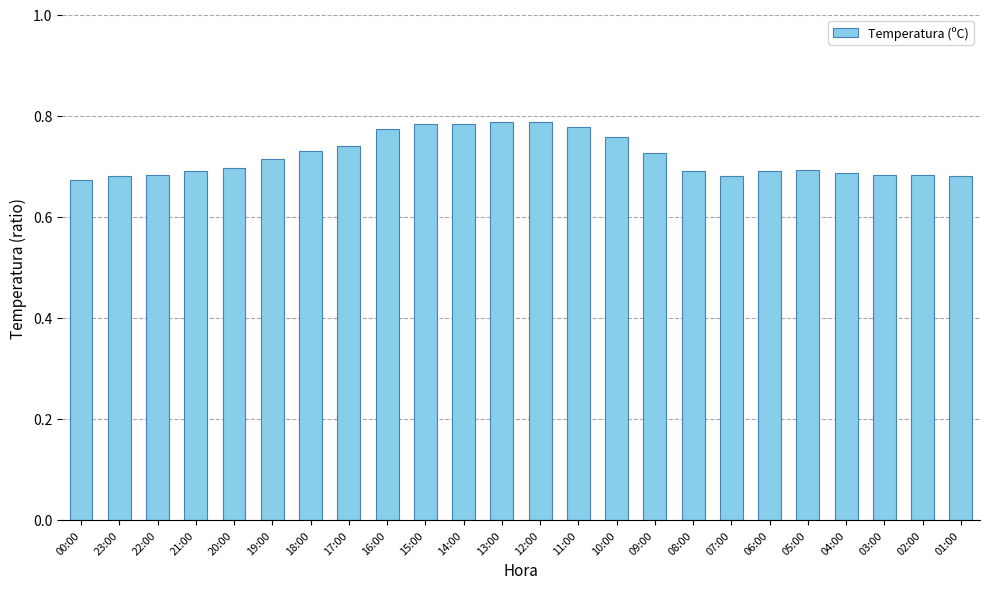

What is the difference between the second highest and second lowest values?

0.1